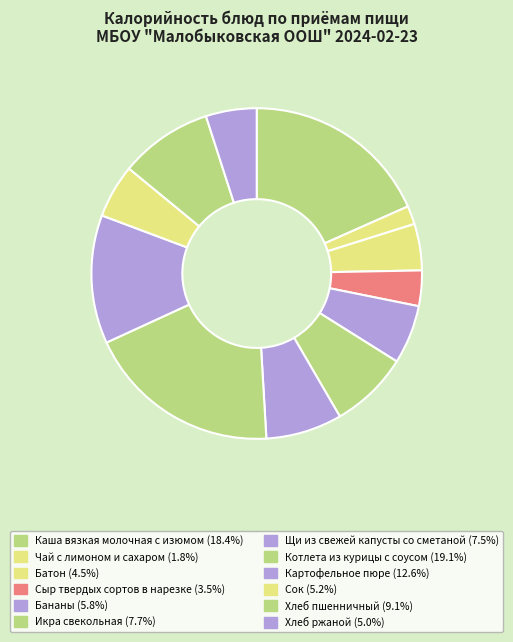

Rank the categories by value from lowest to highest.

Чай с лимоном и сахаром, Сыр твердых сортов в нарезке, Батон, Хлеб ржаной, Сок, Бананы, Щи из свежей капусты со сметаной, Икра свекольная, Хлеб пшенничный, Картофельное пюре, Каша вязкая молочная с изюмом, Котлета из курицы с соусом